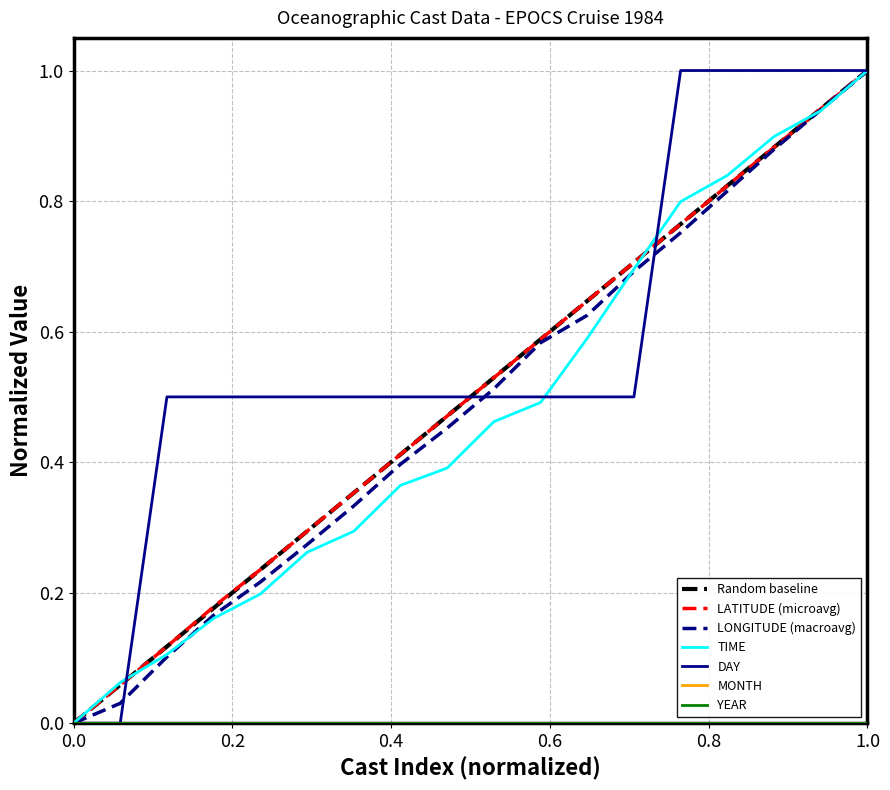

True or false: DAY has more than 1 points higher than both neighbors.

False